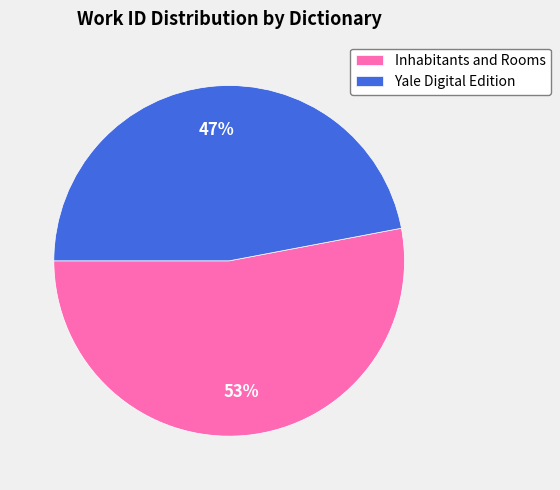

Which has a higher value, Inhabitants and Rooms or Yale Digital Edition?

Inhabitants and Rooms